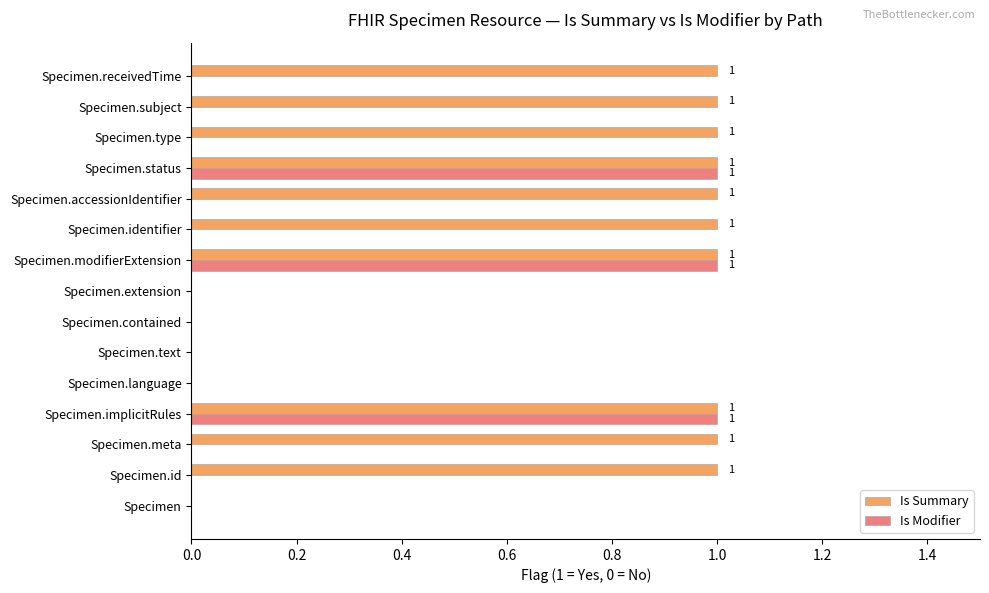

Between Specimen.implicitRules and Specimen.receivedTime, which series saw the biggest shift?

Is Modifier